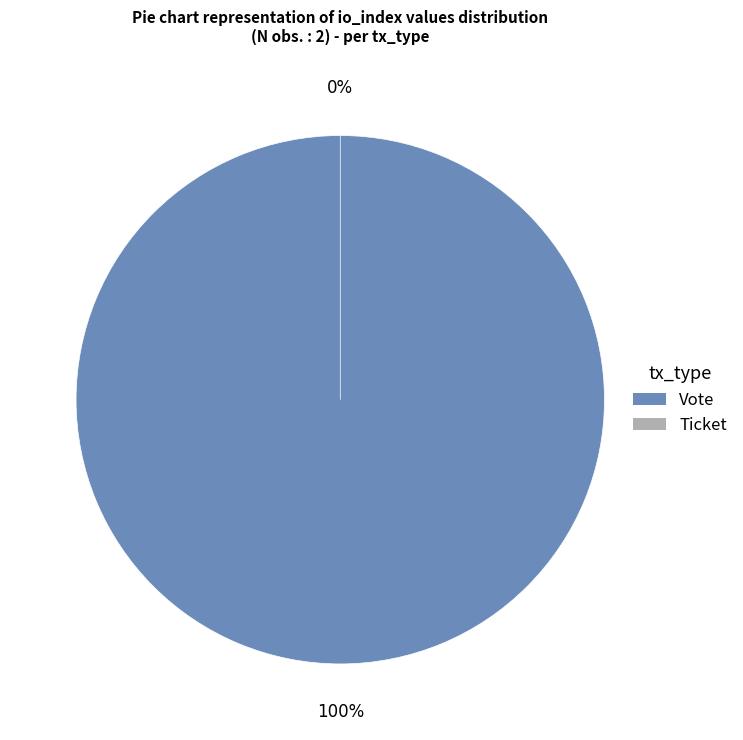

True or false: Ticket (io_index=0) accounts for 0% of the total.

True